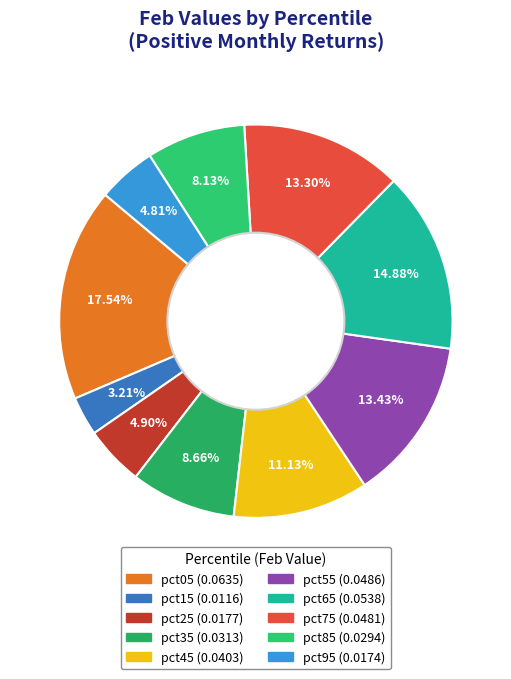

Which category has the biggest portion of the pie?

pct05